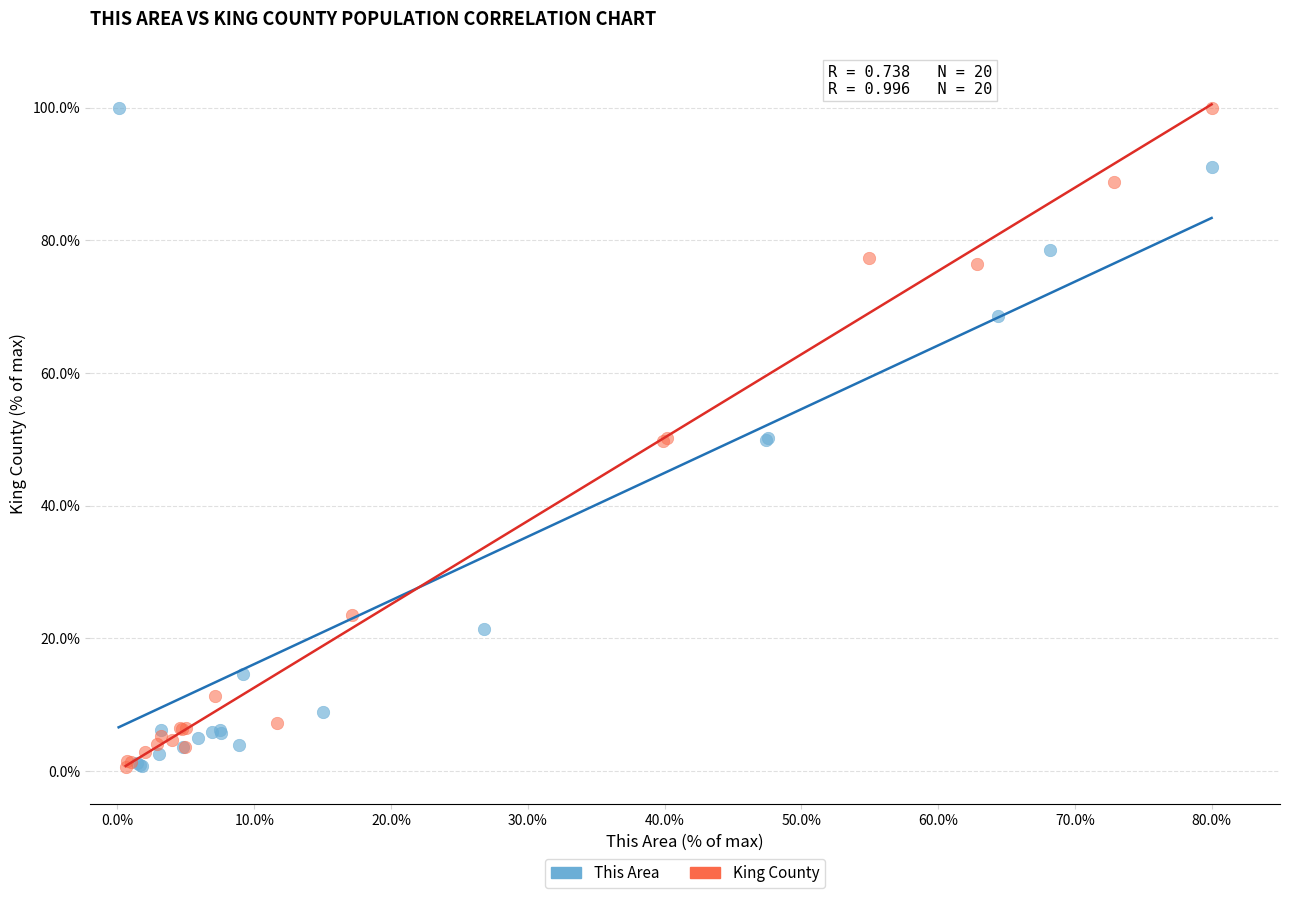

What are all the series names shown in the legend?

This Area, King County